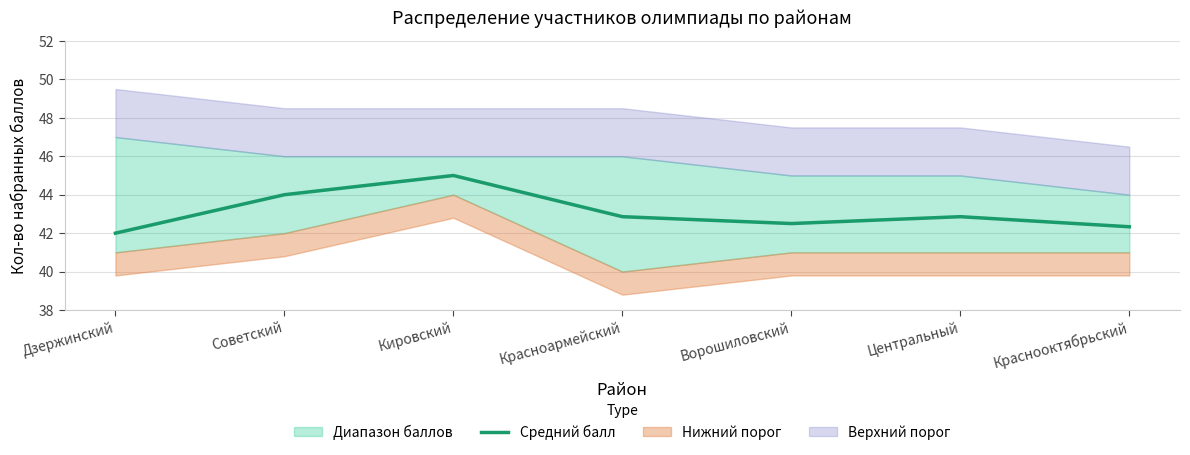

Reading right to left, list all the values displayed in this chart.

Краснооктябрьский=42.3	Центральный=42.9	Ворошиловский=42.5	Красноармейский=42.9	Кировский=45.0	Советский=44.0	Дзержинский=42.0